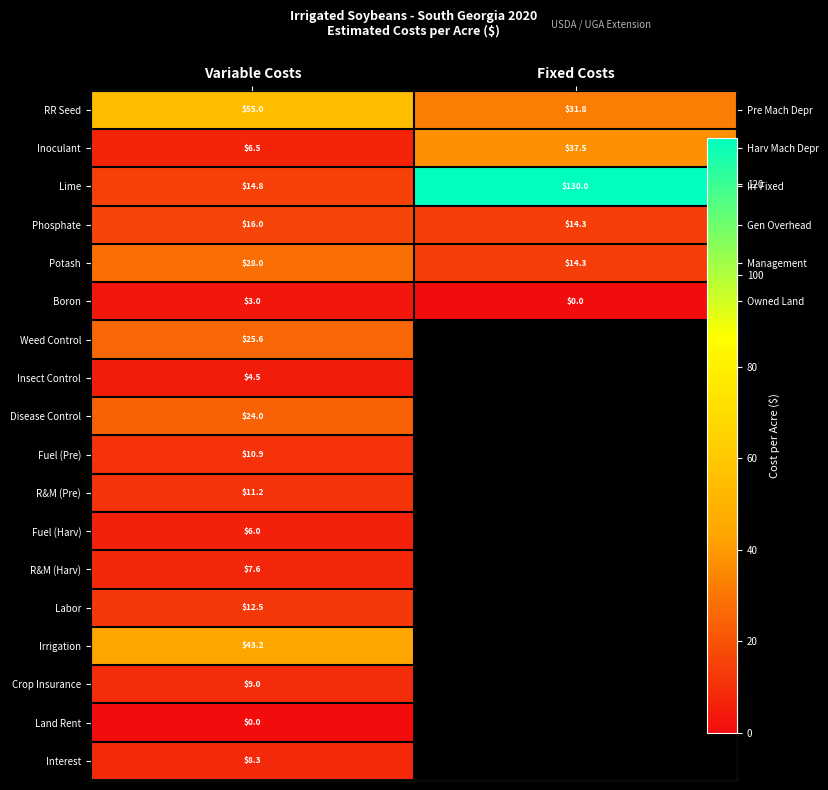

Rank the series at Variable Costs from highest to lowest value.

RR Seed, Irrigation, Potash, Weed Control, Disease Control, Phosphate, Lime, Labor, R&M (Pre), Fuel (Pre), Crop Insurance, Interest, R&M (Harv), Inoculant, Fuel (Harv), Insect Control, Boron, Land Rent